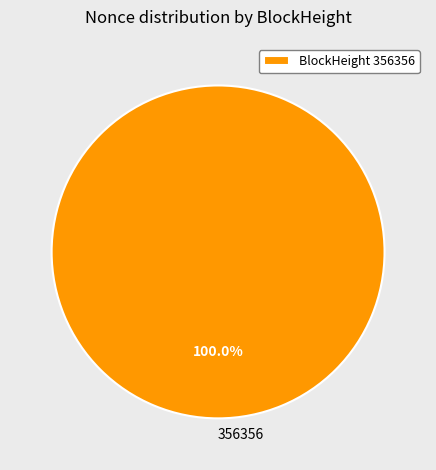

True or false: 356356 accounts for 89% of the total.

False